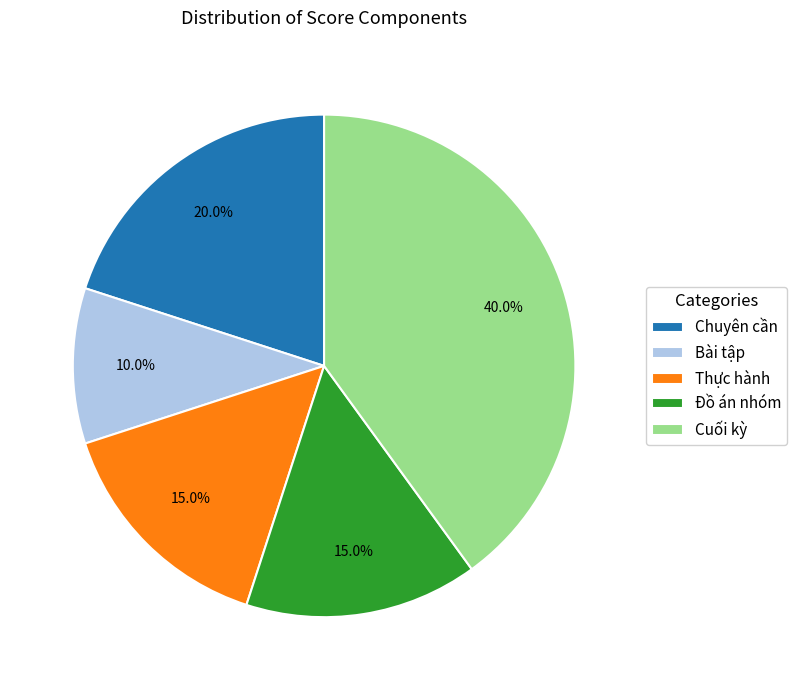

What is the largest slice in the pie chart?

Cuối kỳ